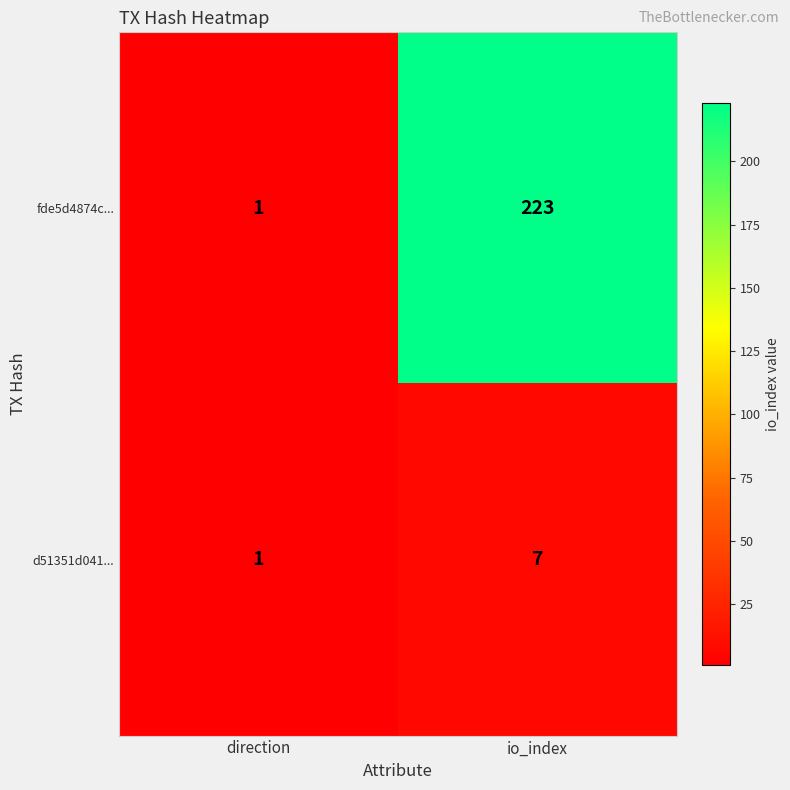

List the series in order of their overall mean, highest first.

fde5d4874c..., d51351d041...